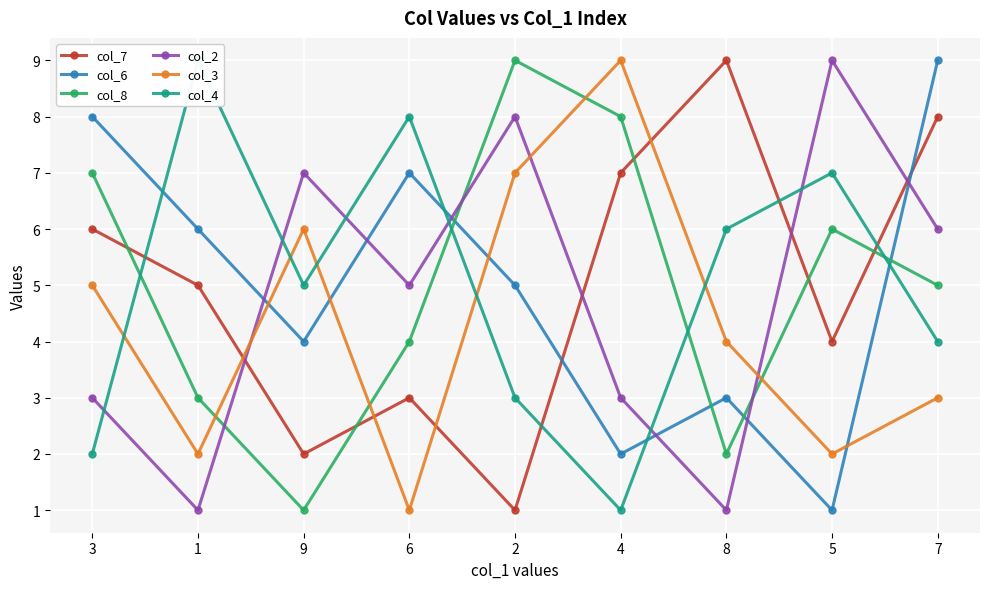

Which category has the lowest value in the col_2 series?

1